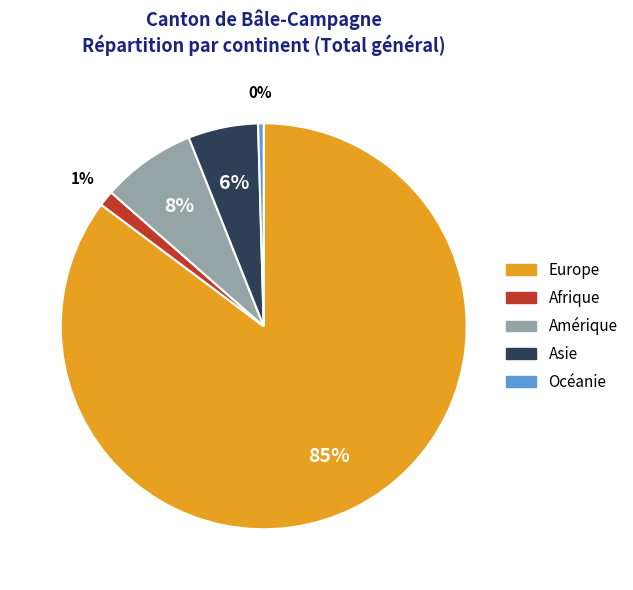

Which has a higher value, Afrique or Europe?

Europe